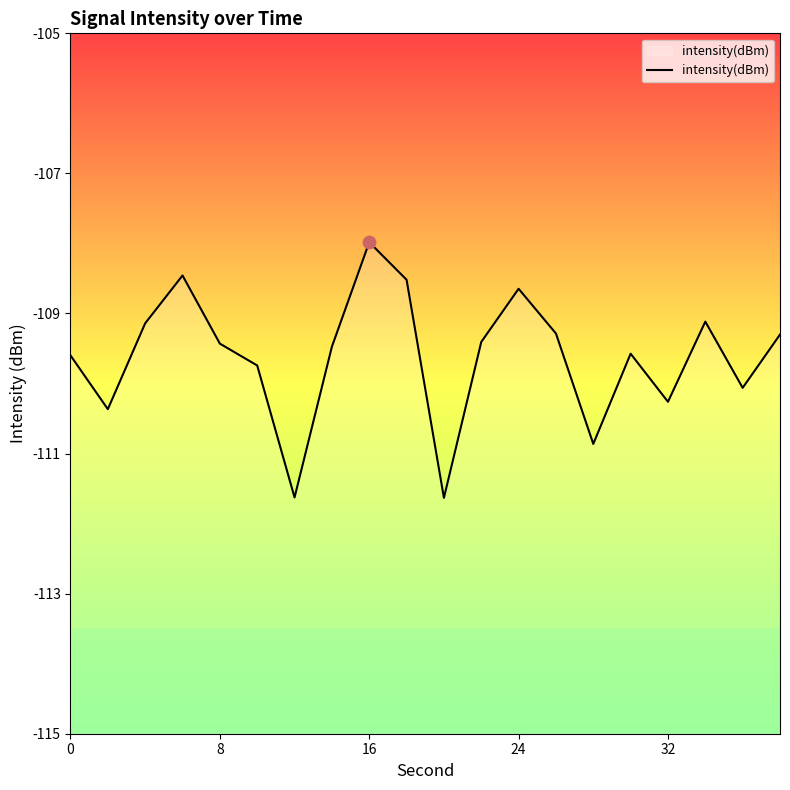

Between 8 and 16, which is larger?

16